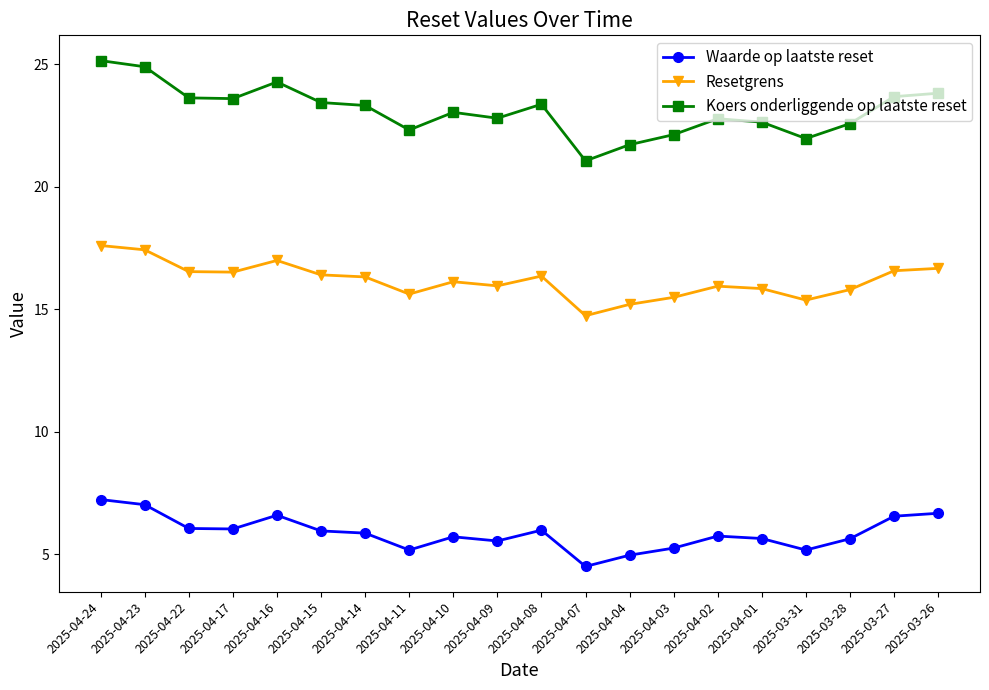

True or false: Resetgrens and Koers onderliggende op laatste reset cross at least once.

False